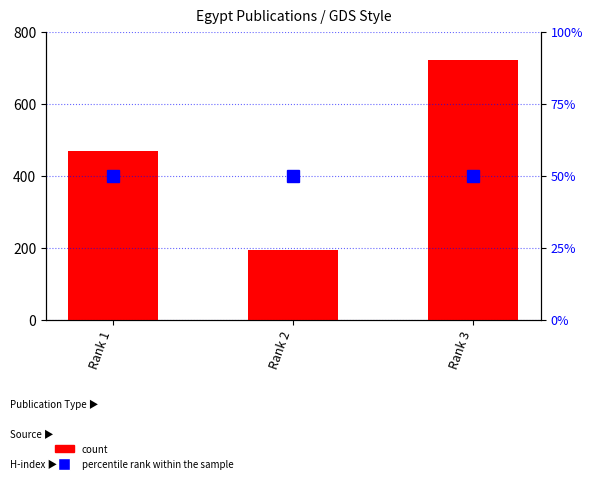

Which series has the largest total across all categories?

count